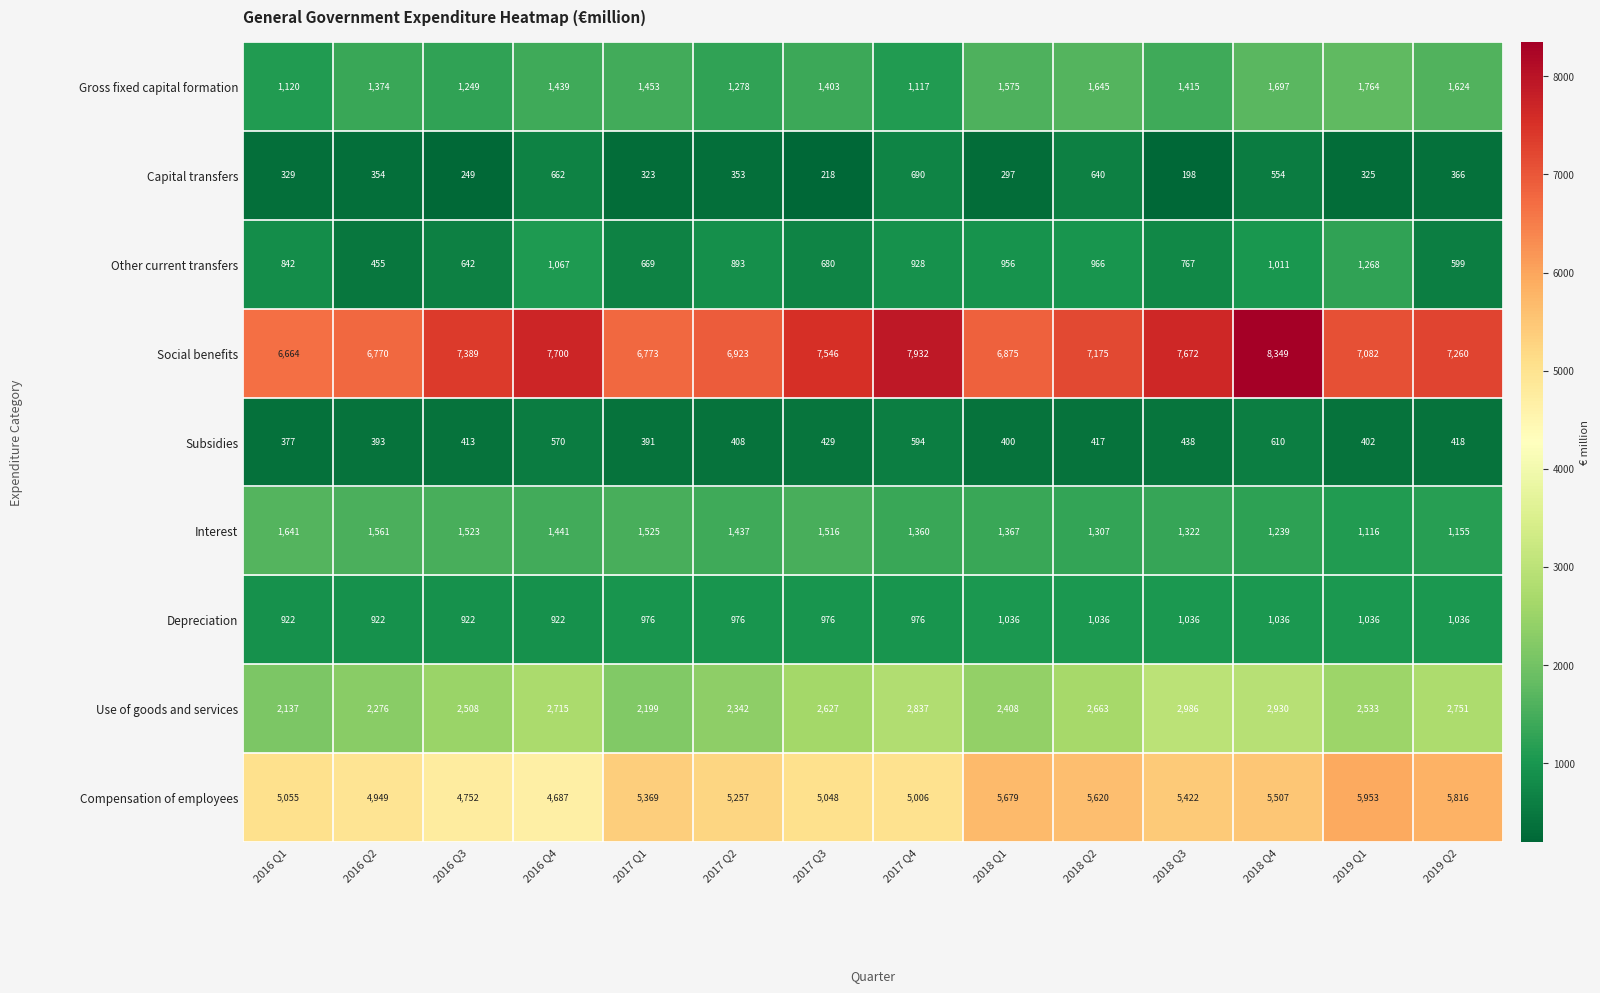

What is the total value across all series at 2016 Q1?

19087